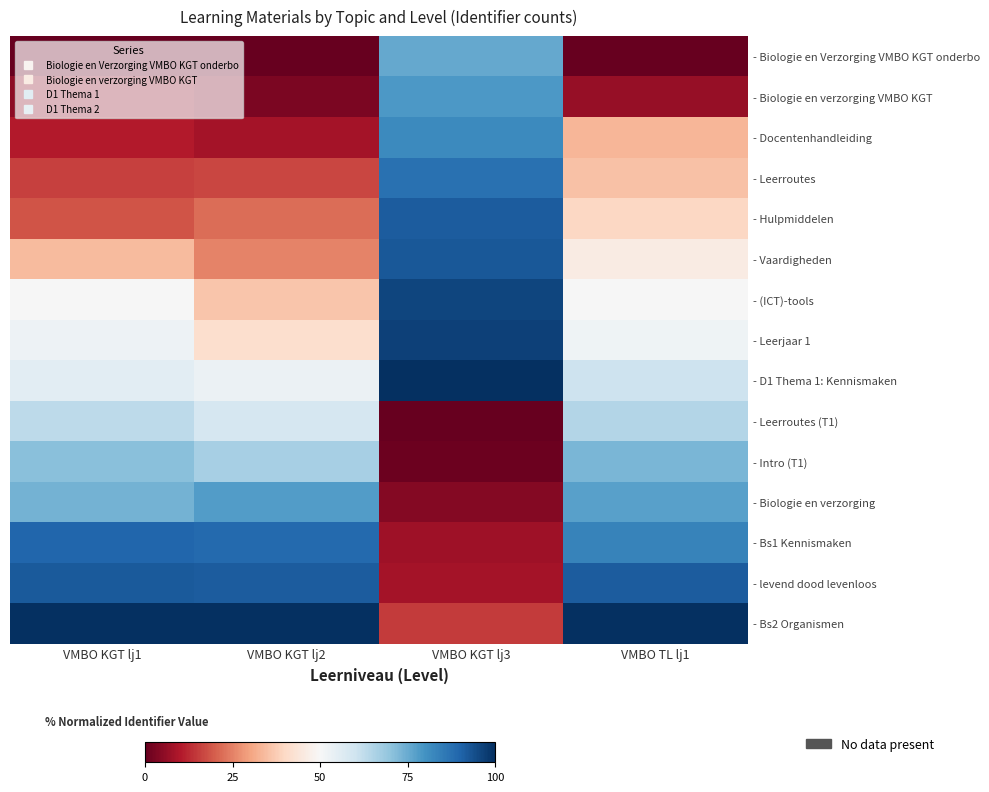

Which label corresponds to the largest value in the chart?

VMBO KGT lj3